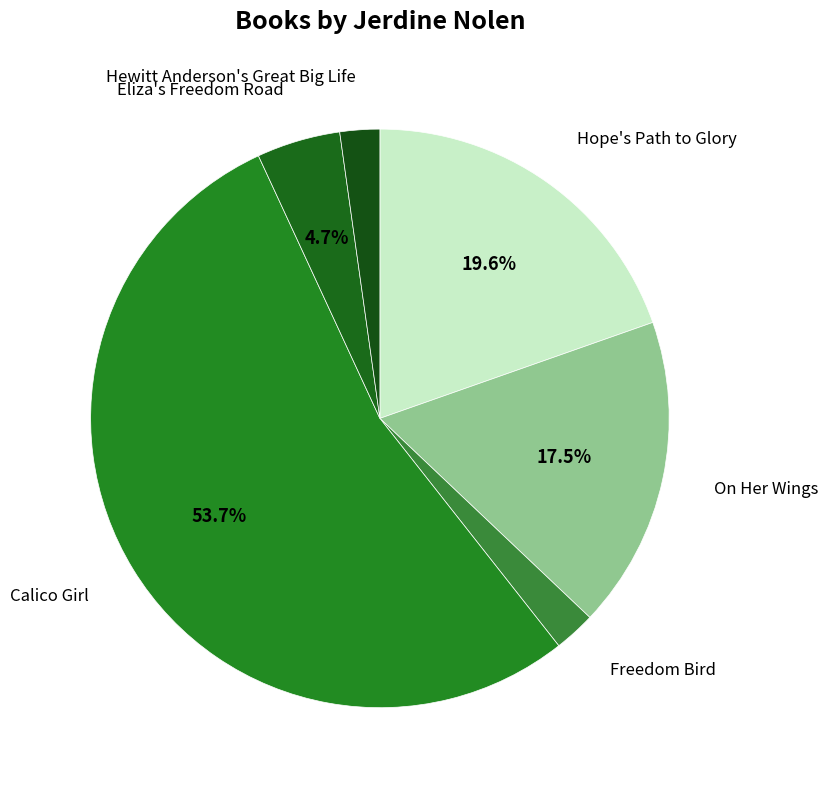

How many segments does this pie chart have?

6